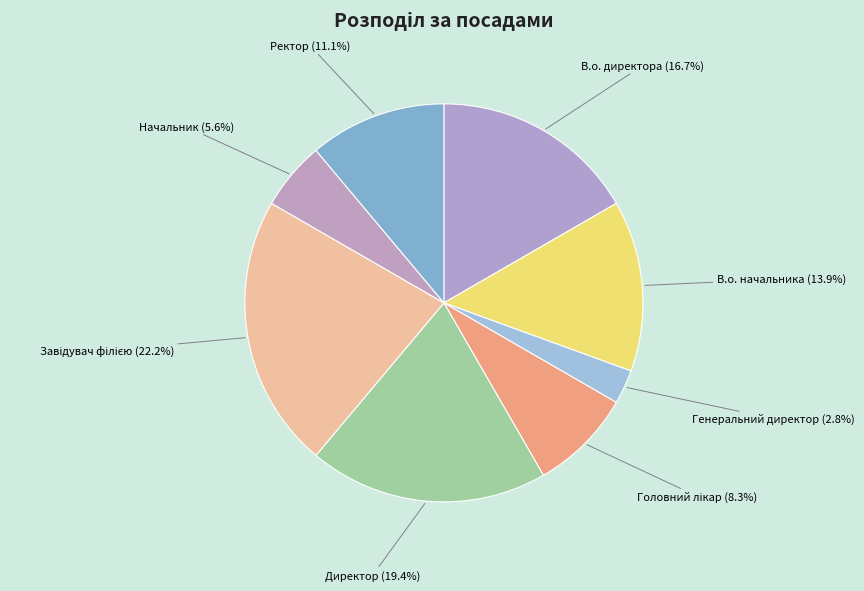

Which slice is the smallest?

Генеральний директор